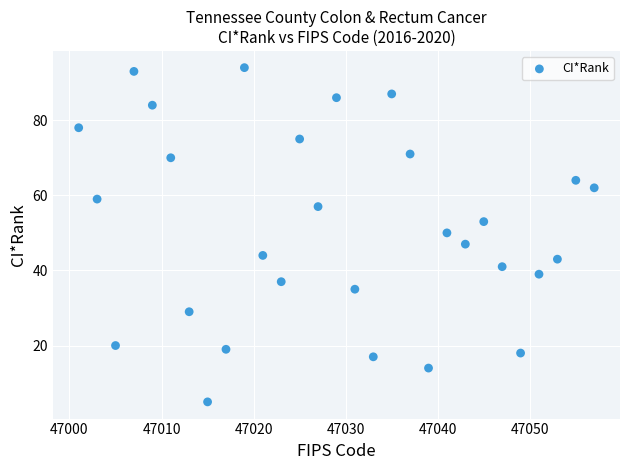

What Y value in the scatter plot is closest to 49?

50